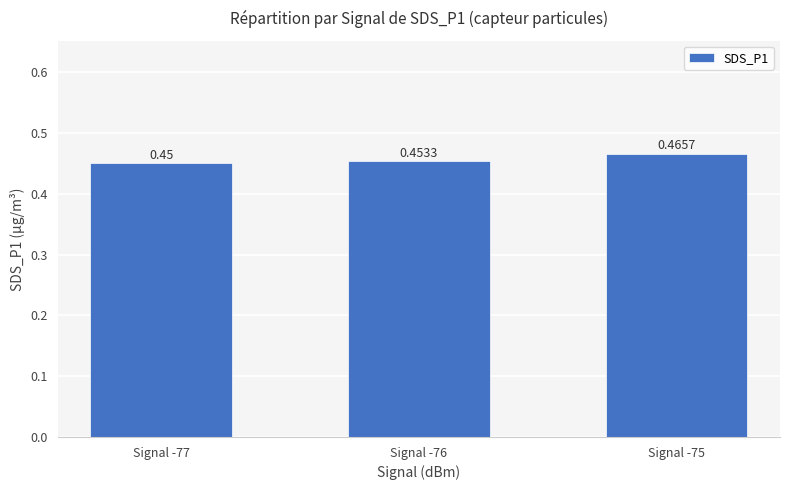

Rank the categories by value from highest to lowest.

Signal -75, Signal -76, Signal -77